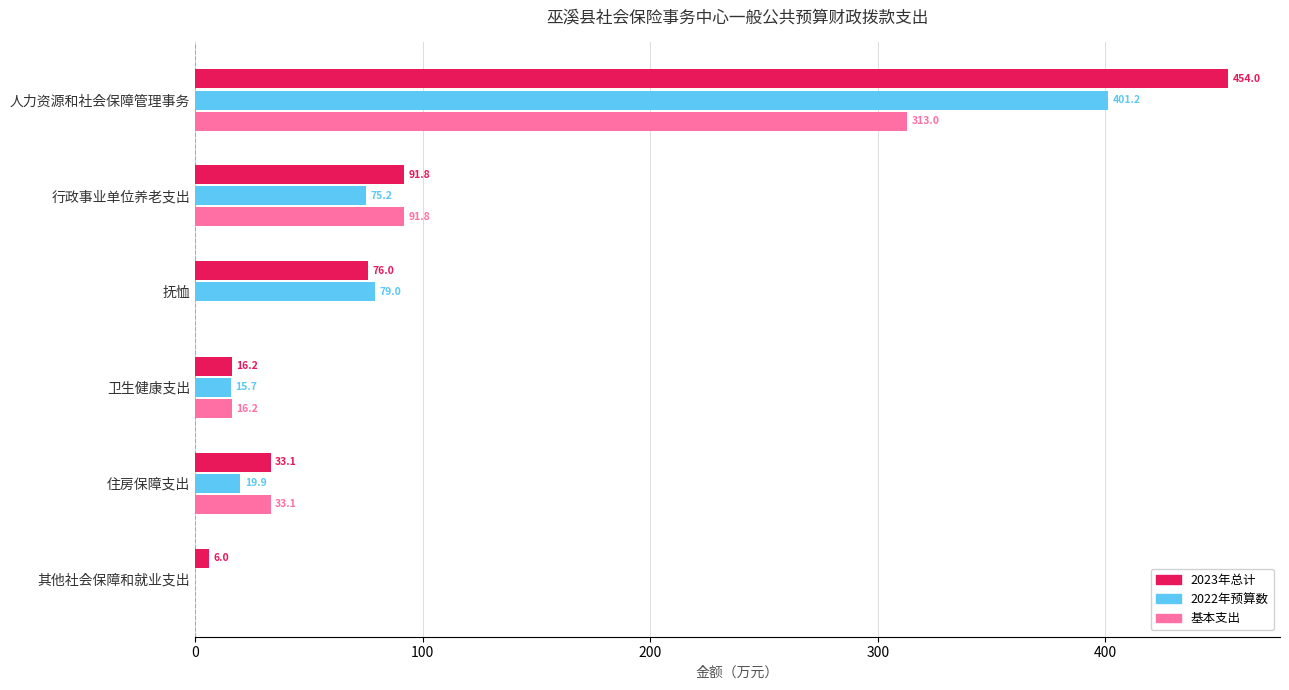

Which series changed the most between 抚恤 and 其他社会保障和就业支出?

2022年预算数